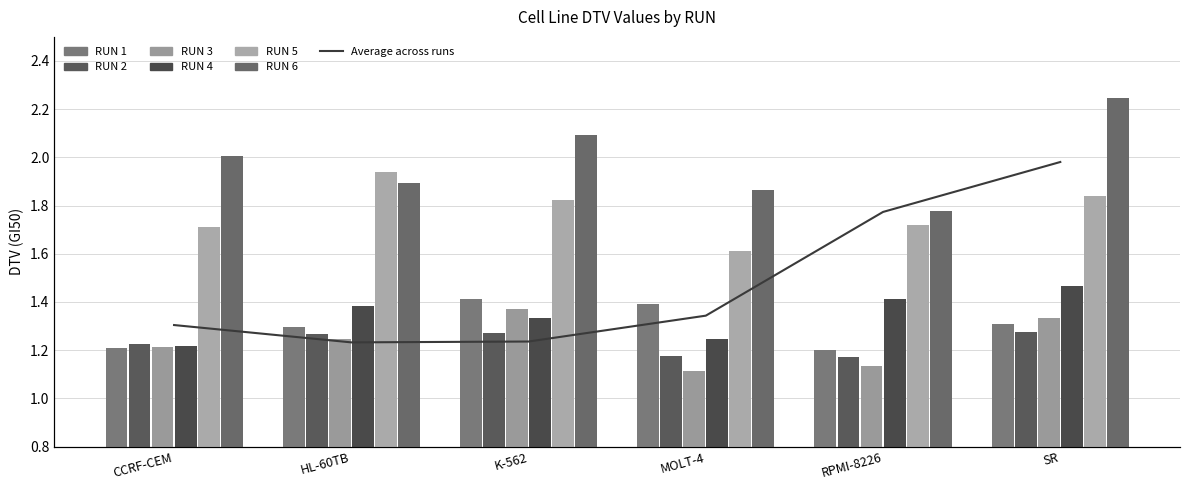

Reading left to right, what are all the values shown in this chart?

RUN 1: CCRF-CEM=1.2	HL-60TB=1.3	K-562=1.4	MOLT-4=1.4	RPMI-8226=1.2	SR=1.3
RUN 2: CCRF-CEM=1.2	HL-60TB=1.3	K-562=1.3	MOLT-4=1.2	RPMI-8226=1.2	SR=1.3
RUN 3: CCRF-CEM=1.2	HL-60TB=1.2	K-562=1.4	MOLT-4=1.1	RPMI-8226=1.1	SR=1.3
RUN 4: CCRF-CEM=1.2	HL-60TB=1.4	K-562=1.3	MOLT-4=1.2	RPMI-8226=1.4	SR=1.5
RUN 5: CCRF-CEM=1.7	HL-60TB=1.9	K-562=1.8	MOLT-4=1.6	RPMI-8226=1.7	SR=1.8
RUN 6: CCRF-CEM=2.0	HL-60TB=1.9	K-562=2.1	MOLT-4=1.9	RPMI-8226=1.8	SR=2.2